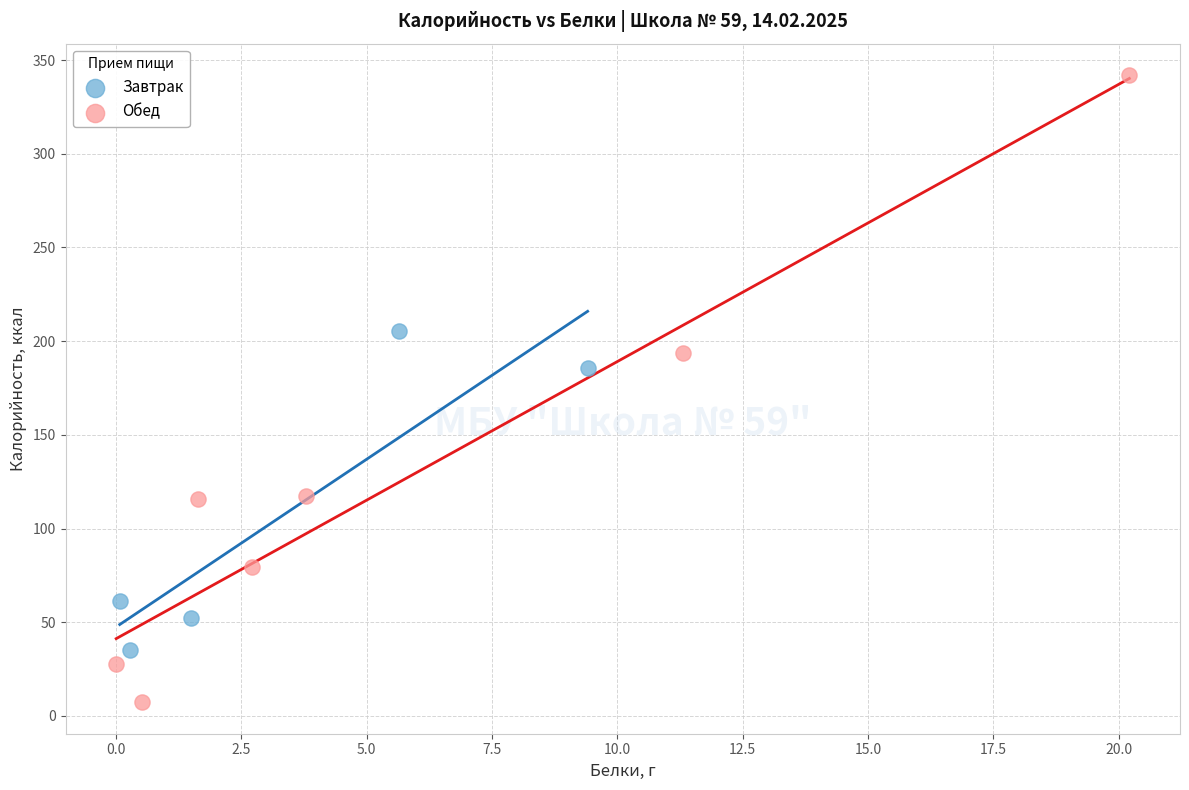

What are all the series names shown in the legend?

Завтрак, Обед